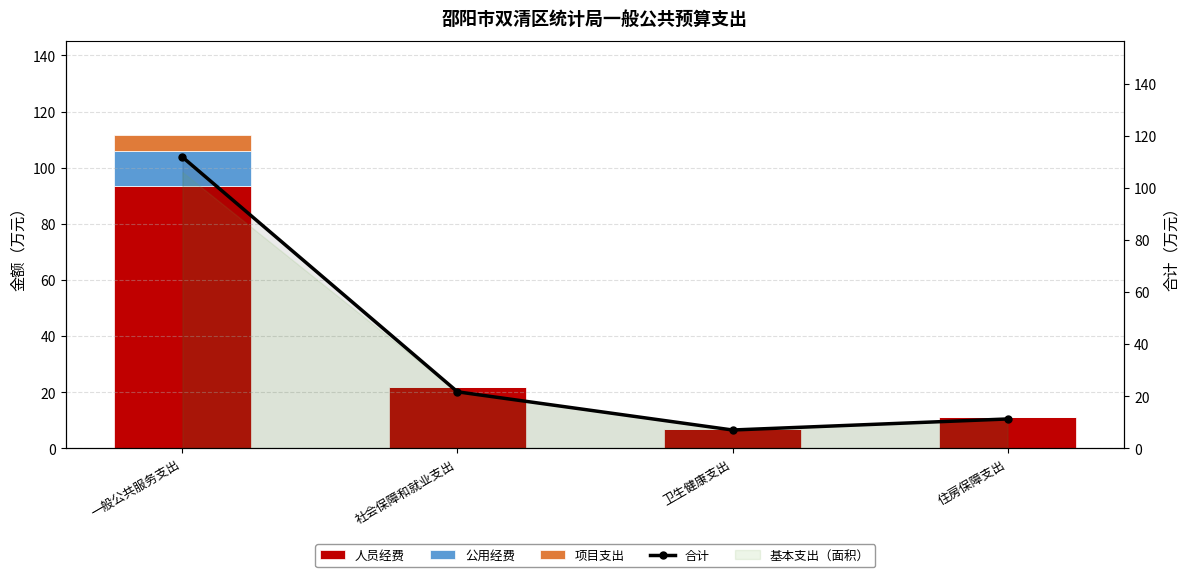

Rank the categories by 公用经费 value from highest to lowest.

一般公共服务支出, 社会保障和就业支出, 卫生健康支出, 住房保障支出